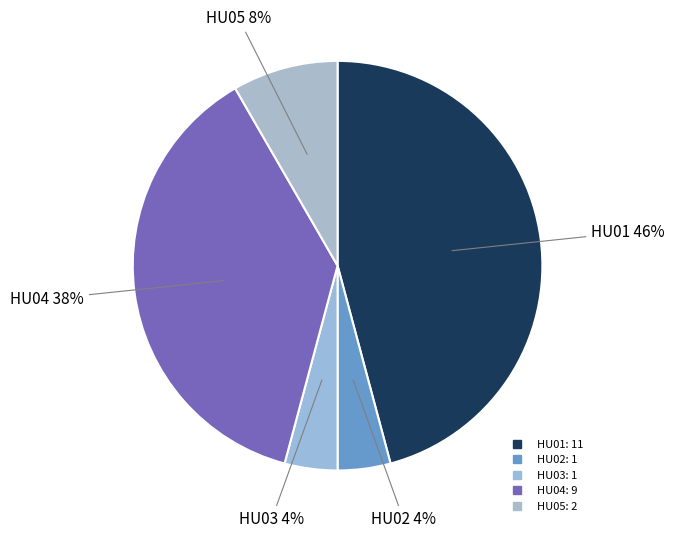

How many segments does this pie chart have?

5